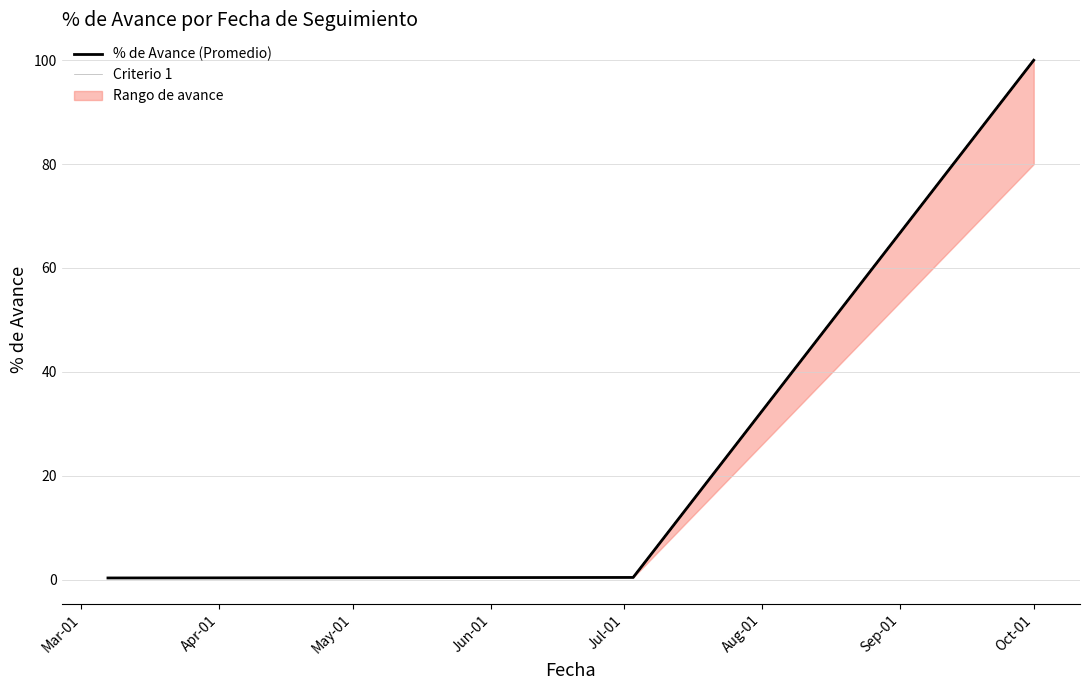

Which has a higher value, May-01 or Apr-01?

May-01